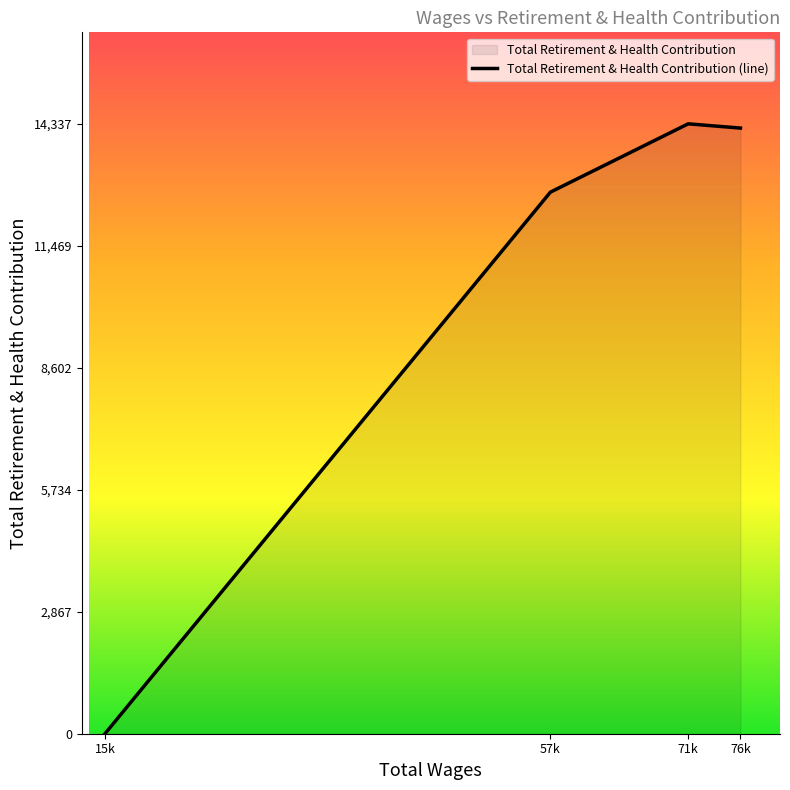

The chart shows a value of 14237 at 76336.0. True or false?

True